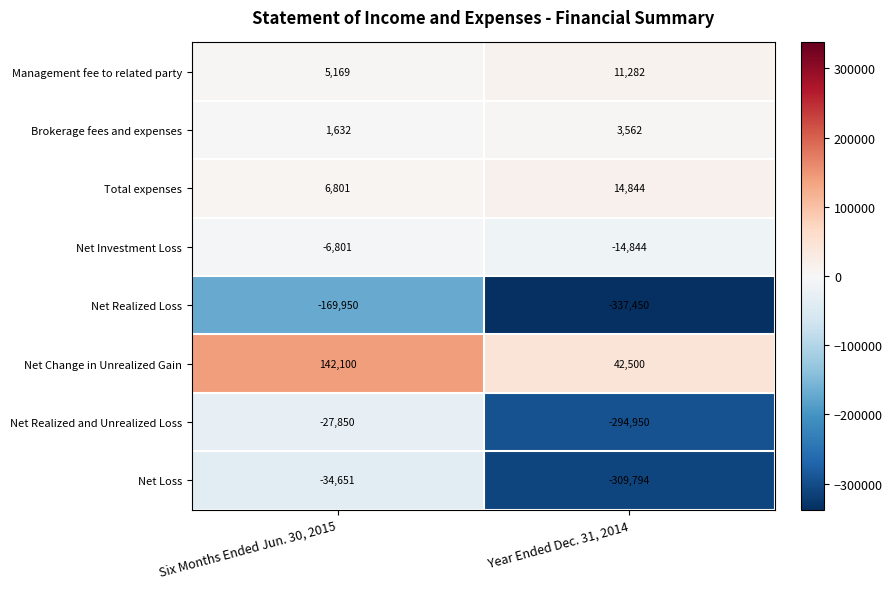

The Net Change in Unrealized Gain series shows 42500 at Year Ended Dec. 31, 2014. True or false?

True